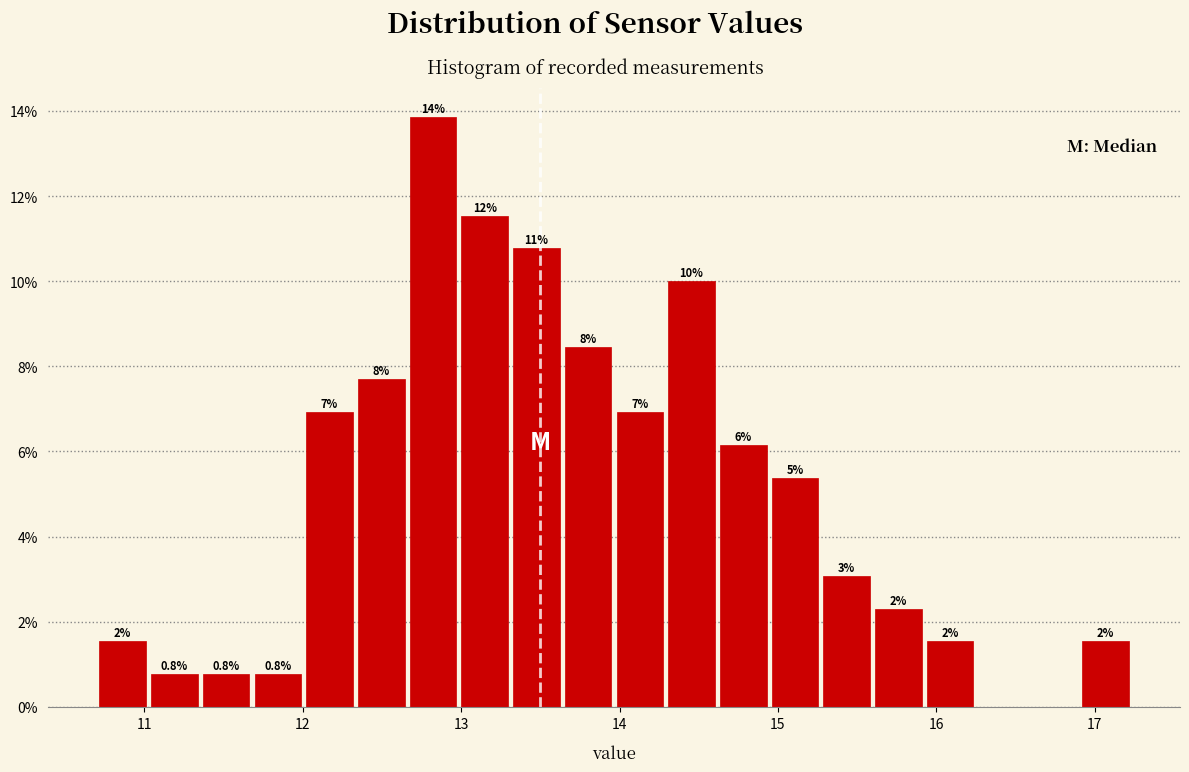

Read against the x-axis, roughly where is the centre of the tallest bar?

12.8